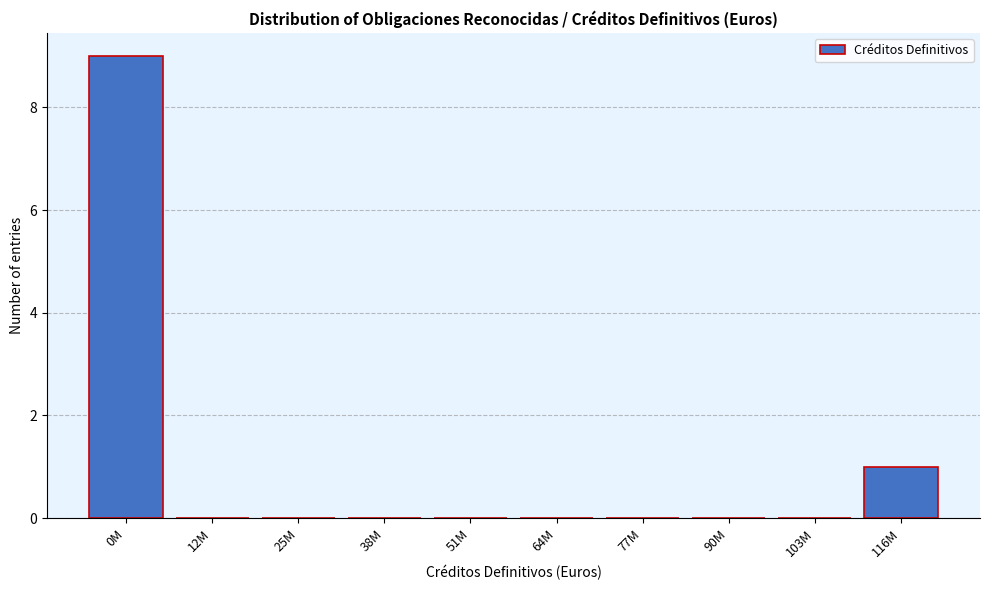

Reading left to right, transcribe all the data shown in this chart.

0M=9	12M=0	25M=0	38M=0	51M=0	64M=0	77M=0	90M=0	103M=0	116M=1